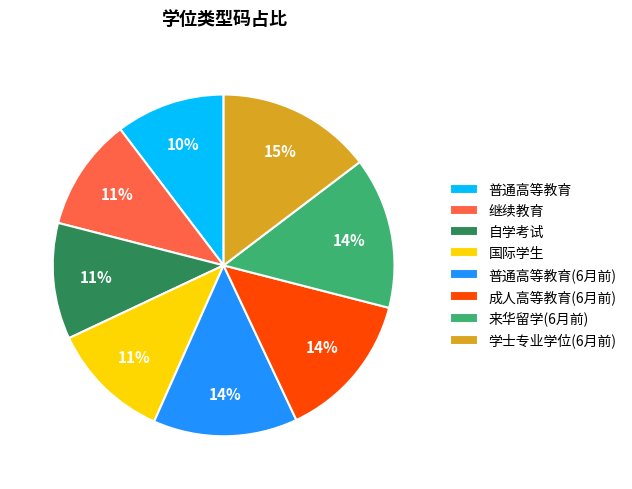

Is there any slice that represents more than half of the pie?

No